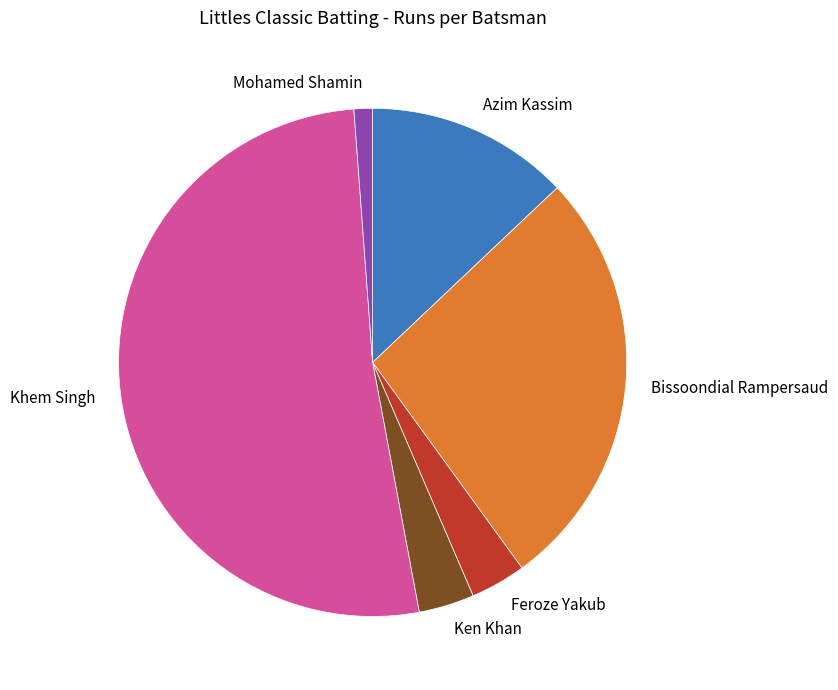

Which slice is the largest?

Khem Singh